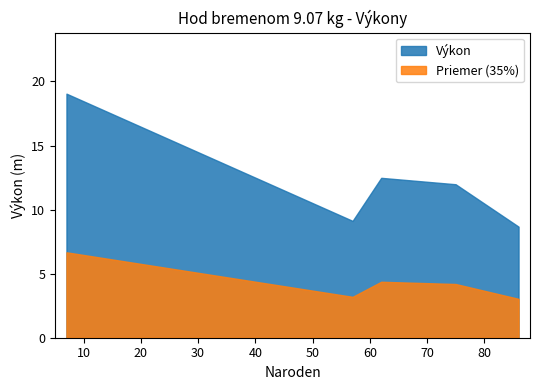

How many data points does each series have?

5